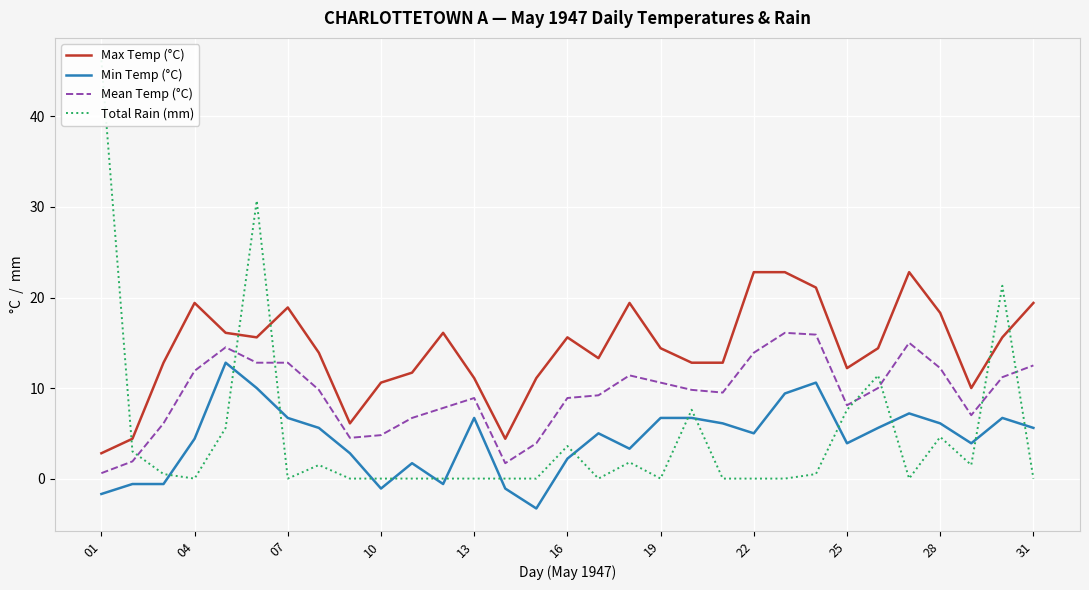

What is the difference between the second highest and minimum values in the Total Rain (mm) series?

30.7